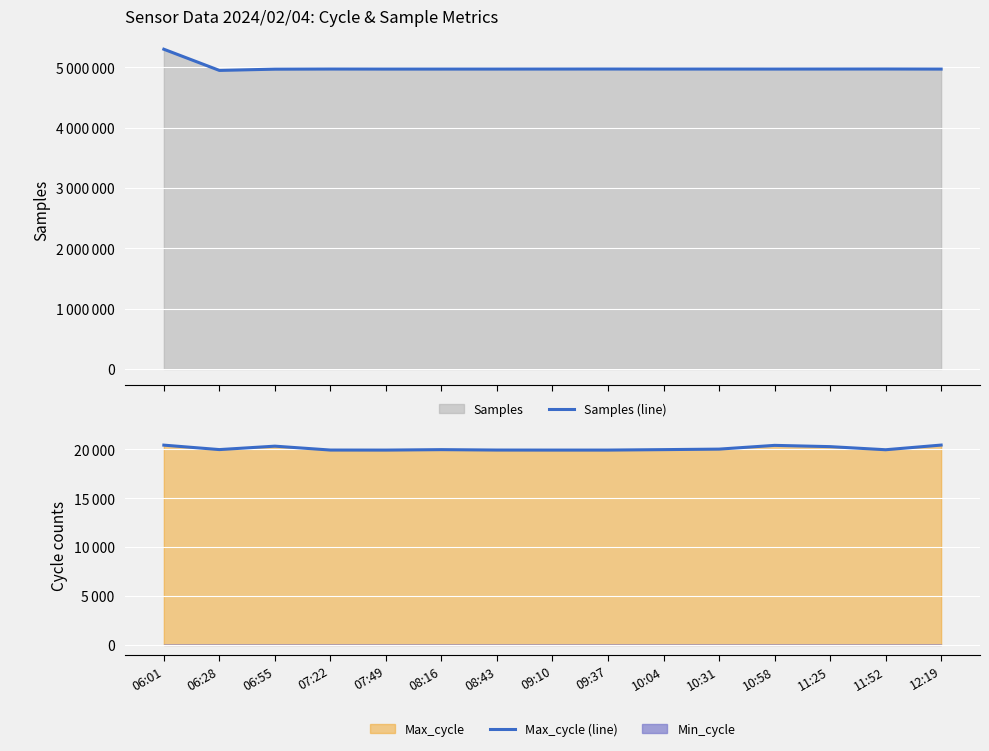

What is the minimum value shown in the chart?

19910